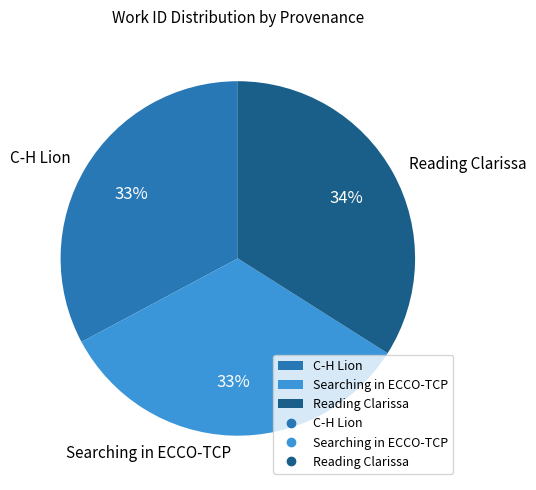

Which has a higher value, C-H Lion or Reading Clarissa?

Reading Clarissa